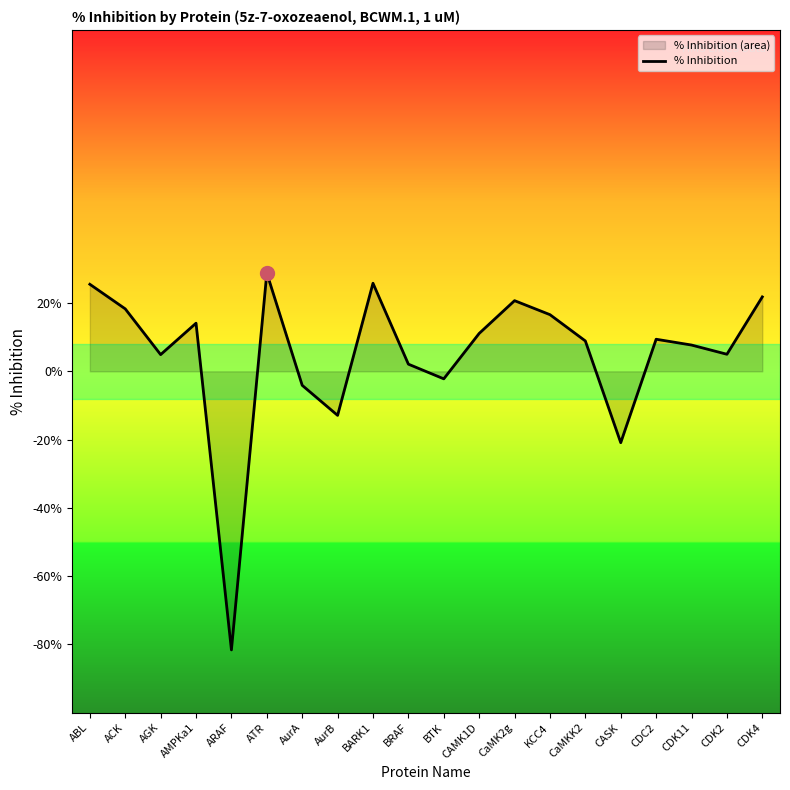

Rank the categories by value from highest to lowest.

ATR, BARK1, ABL, CDK4, CaMK2g, ACK, KCC4, AMPKa1, CAMK1D, CDC2, CaMKK2, CDK11, CDK2, AGK, BRAF, BTK, AurA, AurB, CASK, ARAF